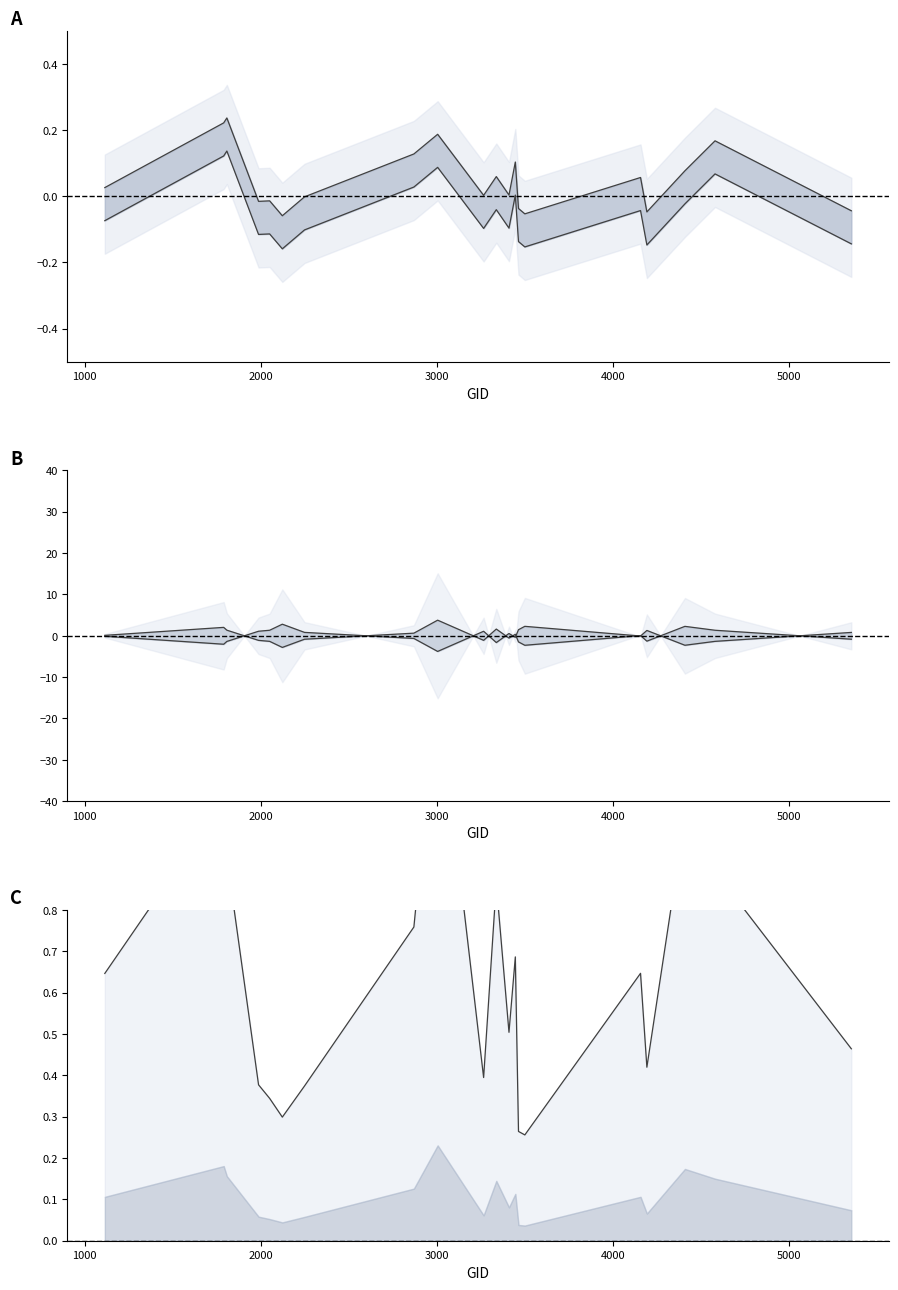

What is the sum of the dnbrad values at 1988 and 3266?

-0.2